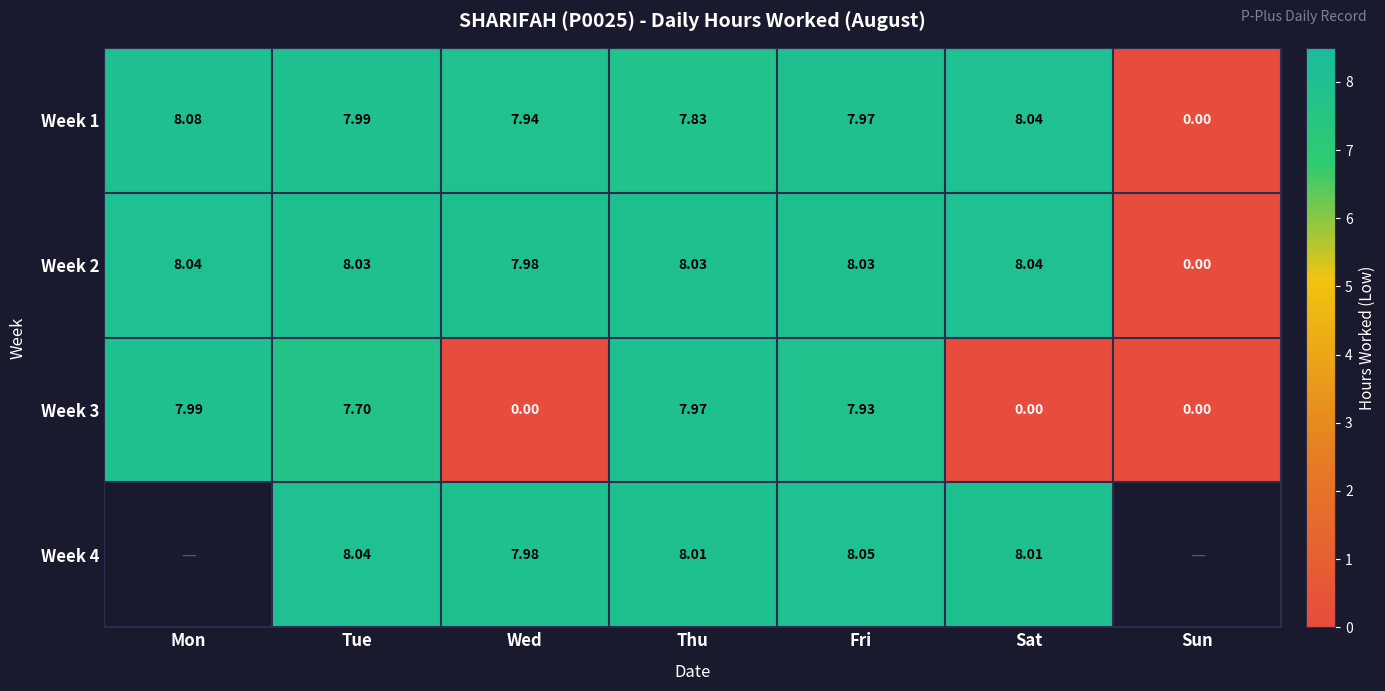

At which label does Week 1 reach its minimum?

Sun